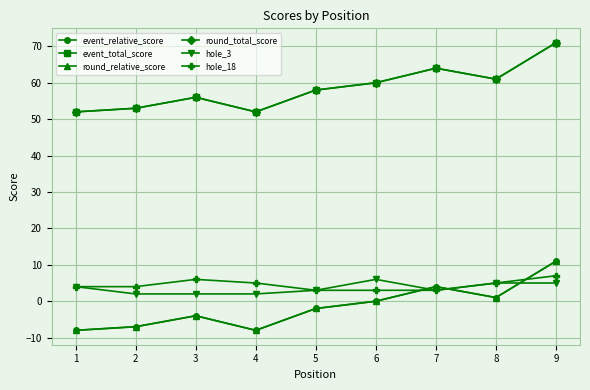

What is the sum of the hole_18 values at 7 and 2?

7